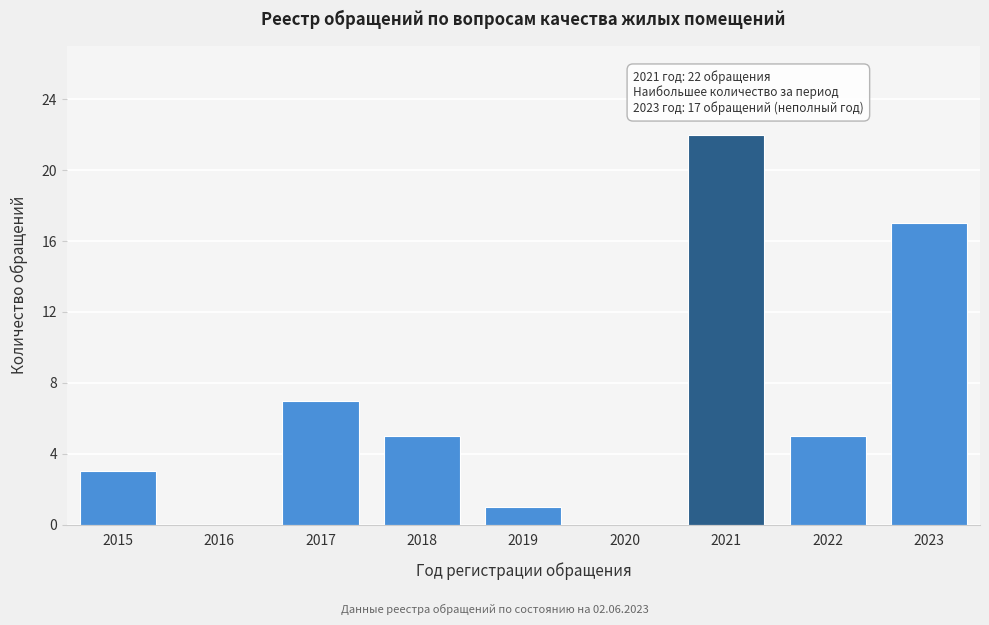

Reading left to right, extract all data points from this chart.

2015=3	2016=0	2017=7	2018=5	2019=1	2020=0	2021=22	2022=5	2023=17